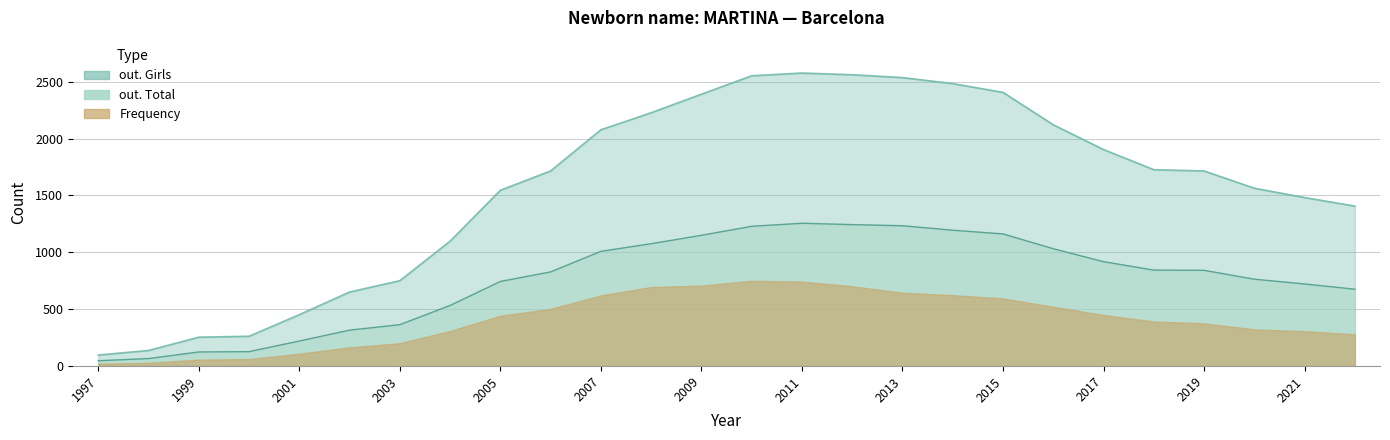

Between 2002 and 2006, which series saw the biggest shift?

out. Girls